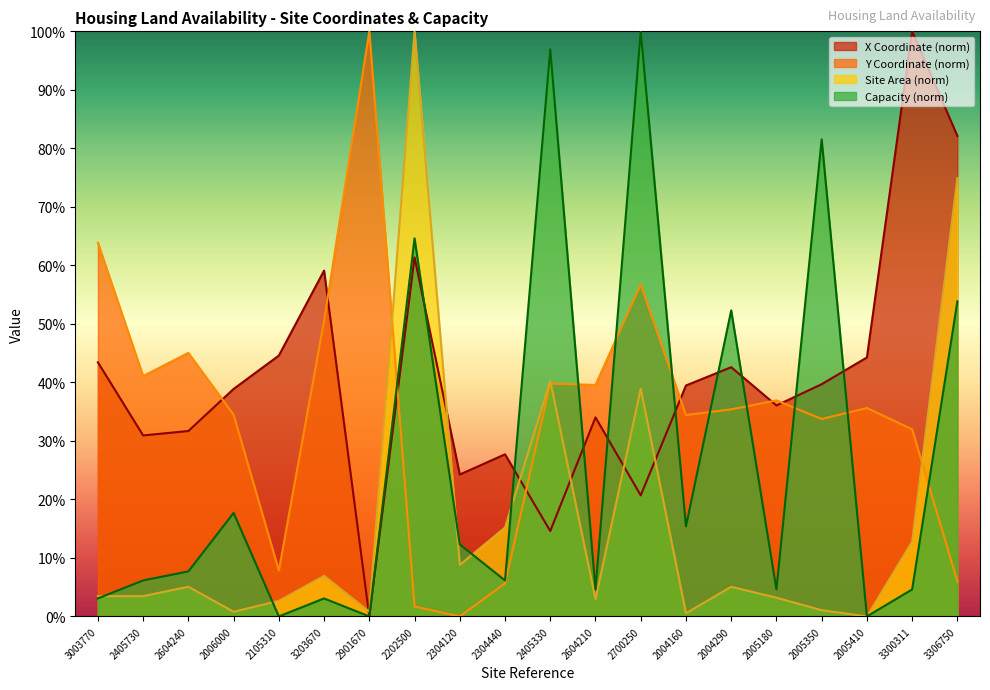

Which category has the highest value across all series?

3300311